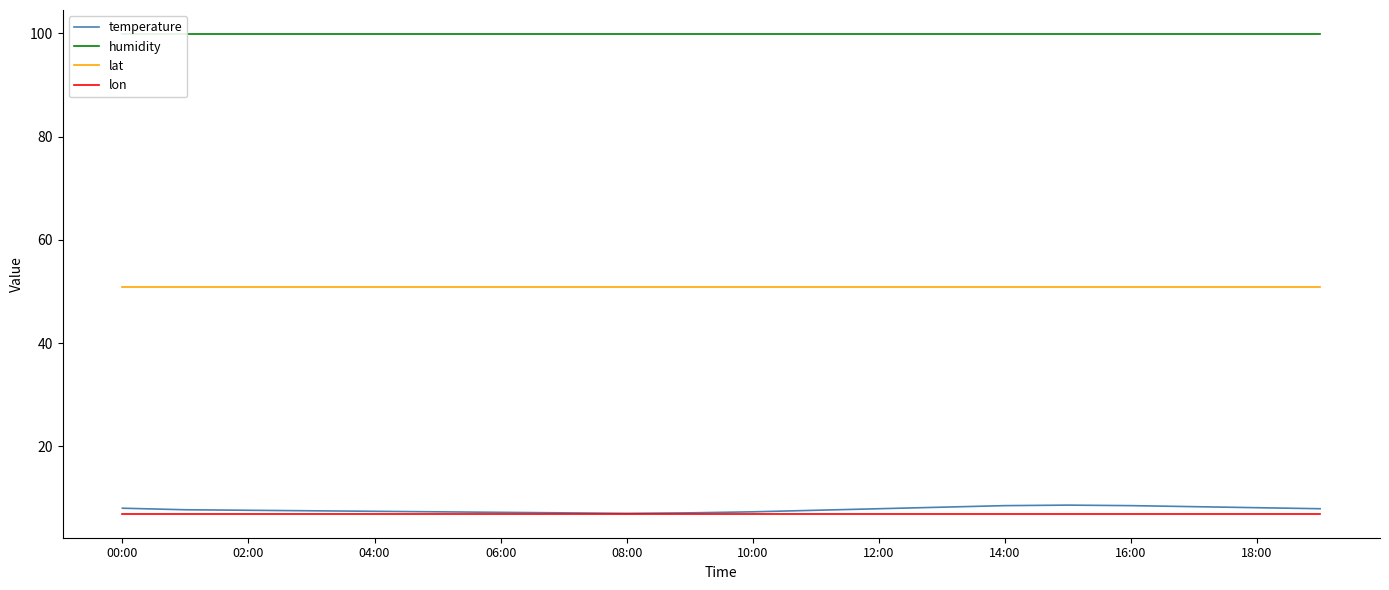

At which category does temperature reach its first local peak?

15